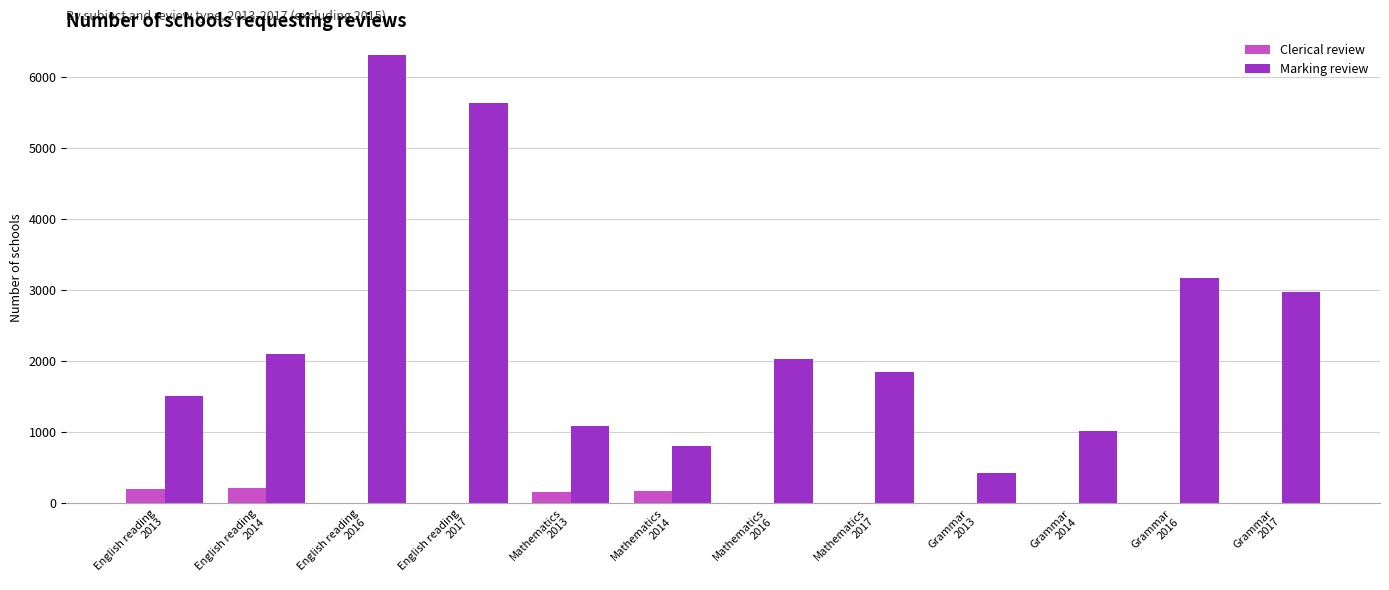

Does the chart contain stacked bars?

No